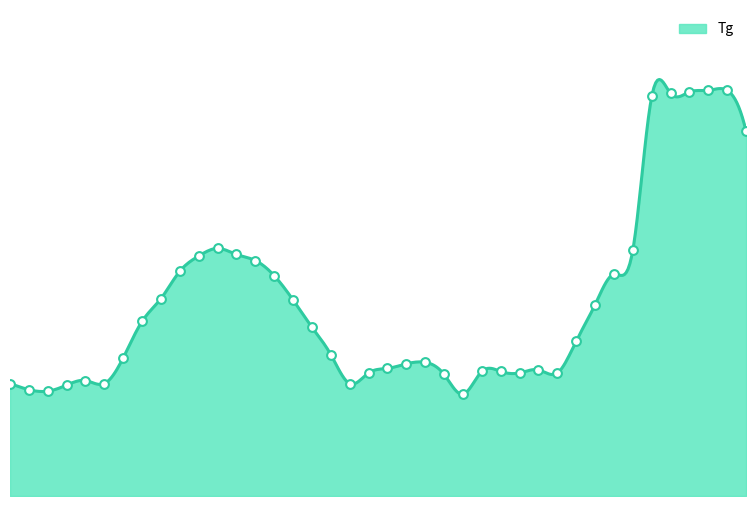

Approximately how many times larger is the value at 9/2 4:00 compared to 9/1 15:00?

0.8